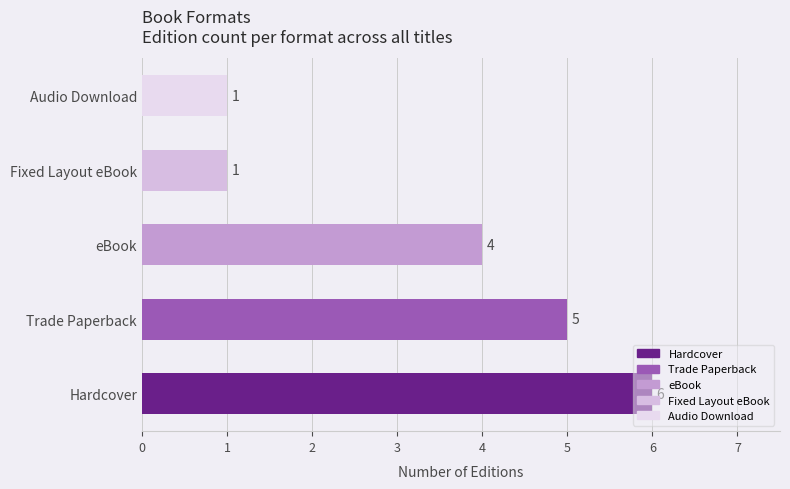

Count the values in the range 1 to 5.

4